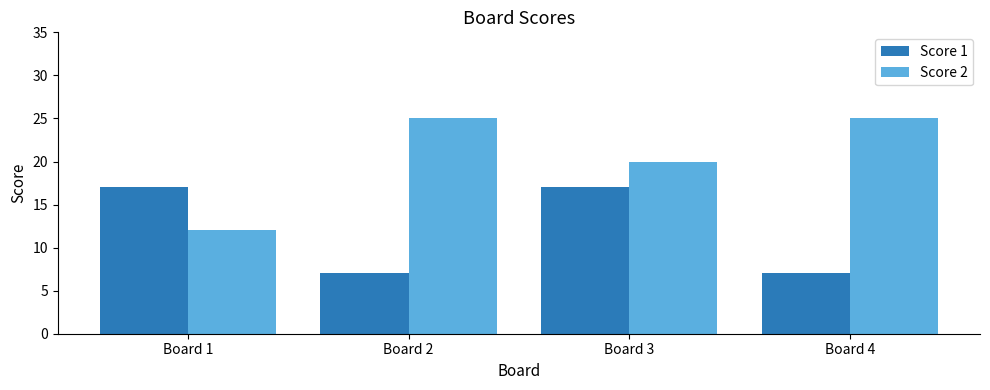

Reading right to left, transcribe all the data shown in this chart.

Score 1: Board 4=7	Board 3=17	Board 2=7	Board 1=17
Score 2: Board 4=25	Board 3=20	Board 2=25	Board 1=12